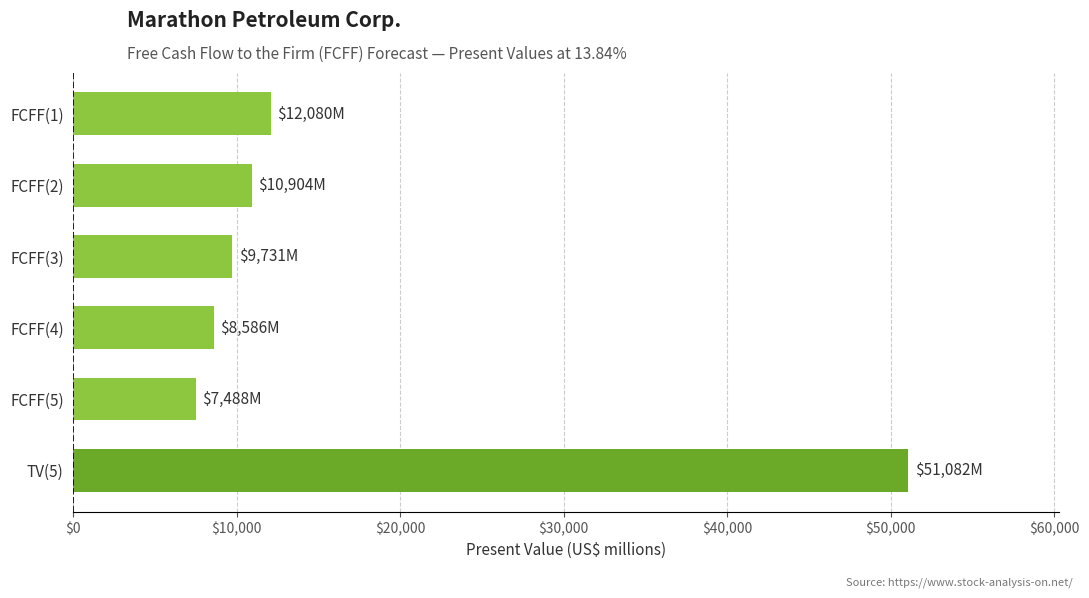

What is the maximum value shown in the chart?

51082